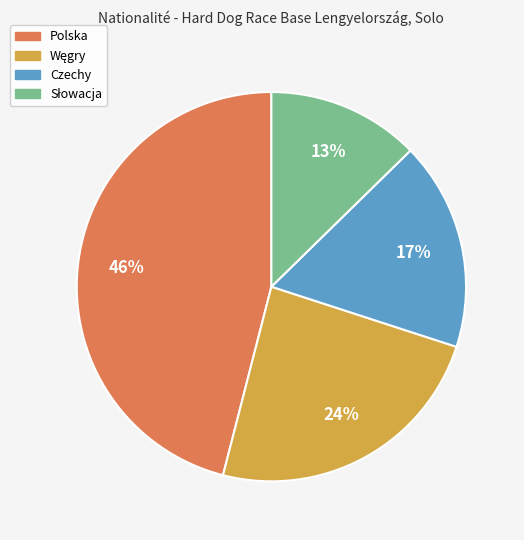

To the nearest percent, what is the average slice percentage?

25%